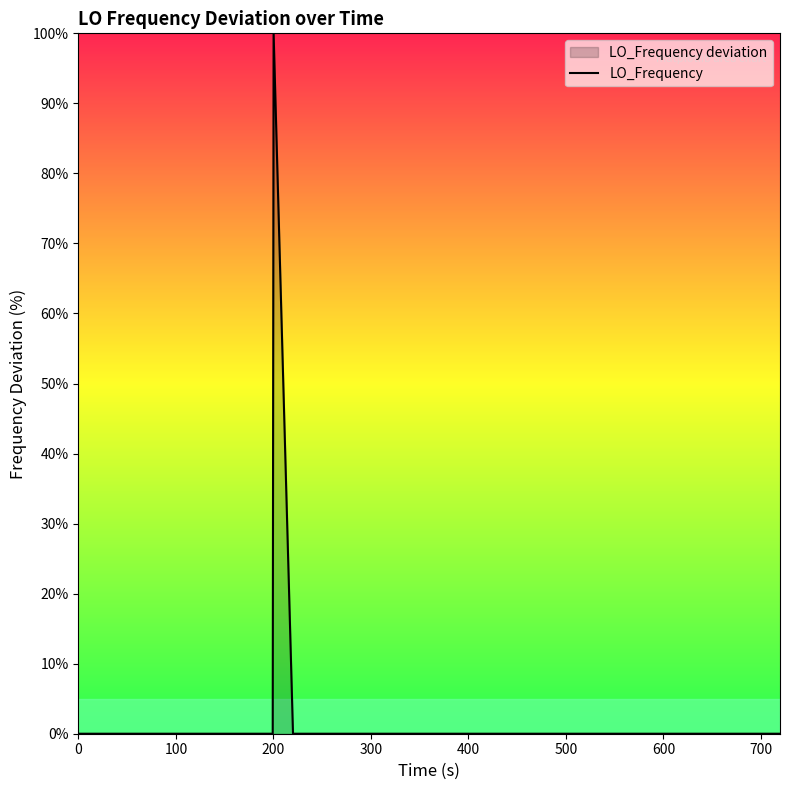

What is the greatest value displayed?

100.0